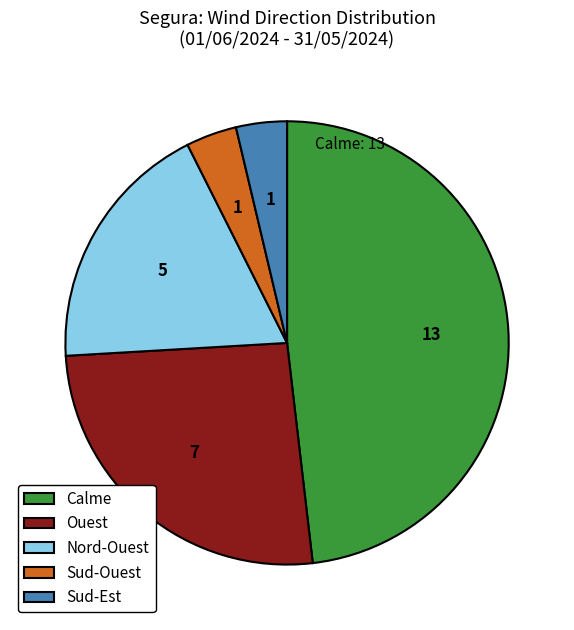

Combined, do Nord-Ouest and Sud-Ouest account for over 50%?

No